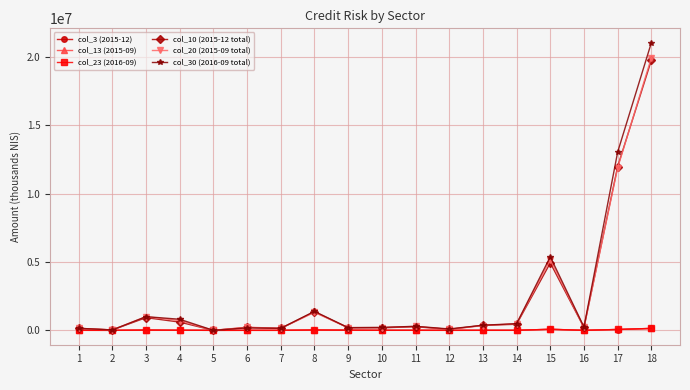

Which series has the largest range (max minus min)?

col_30 (2016-09 total)